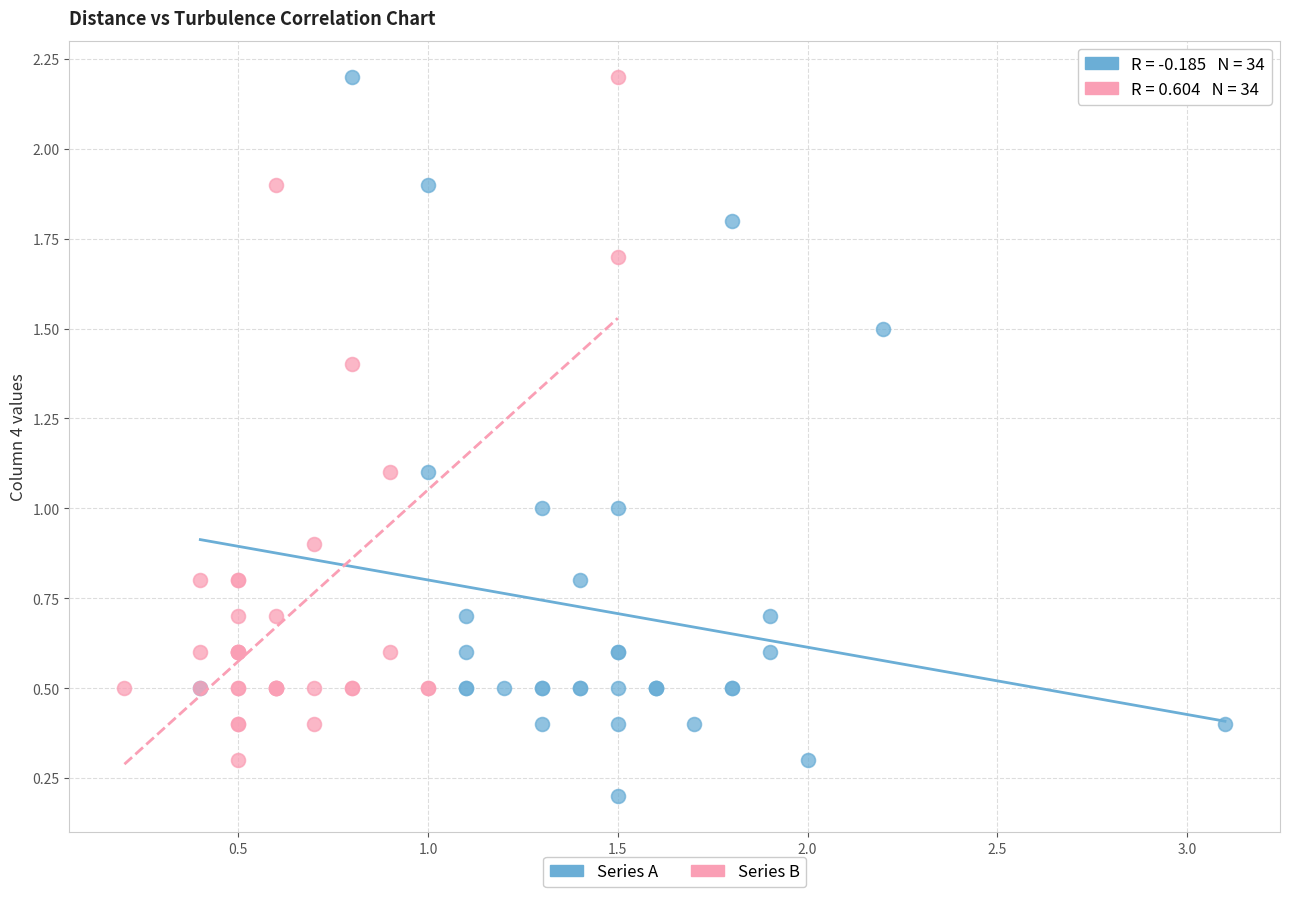

Which series reaches the minimum Y coordinate?

Series A